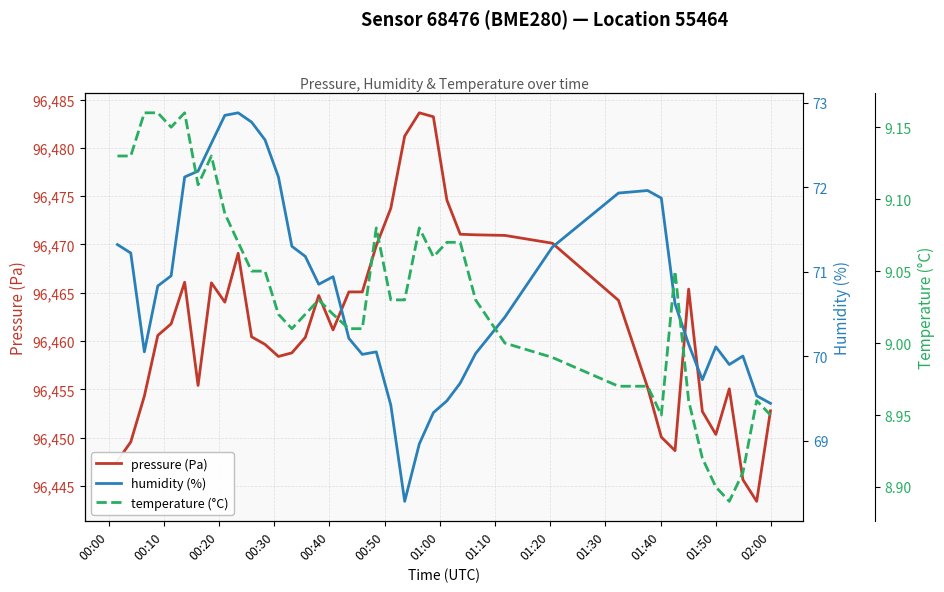

What is the maximum value for pressure (Pa)?

96483.6